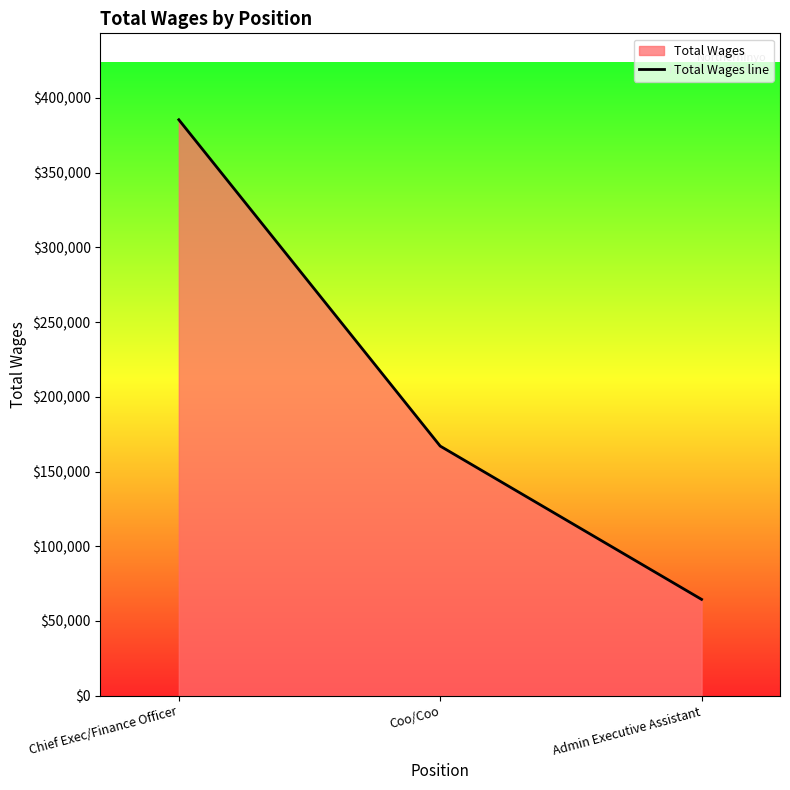

Which label corresponds to the largest value in the chart?

Chief Exec/Finance Officer